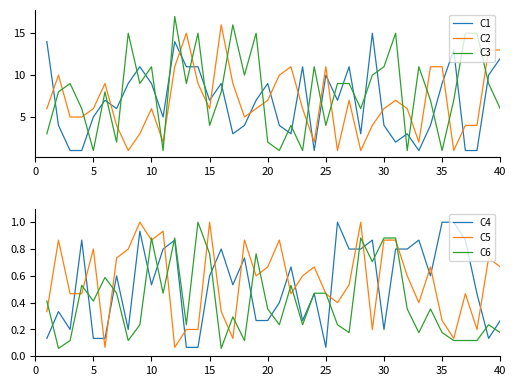

What is the average value of the C2 series?

6.8